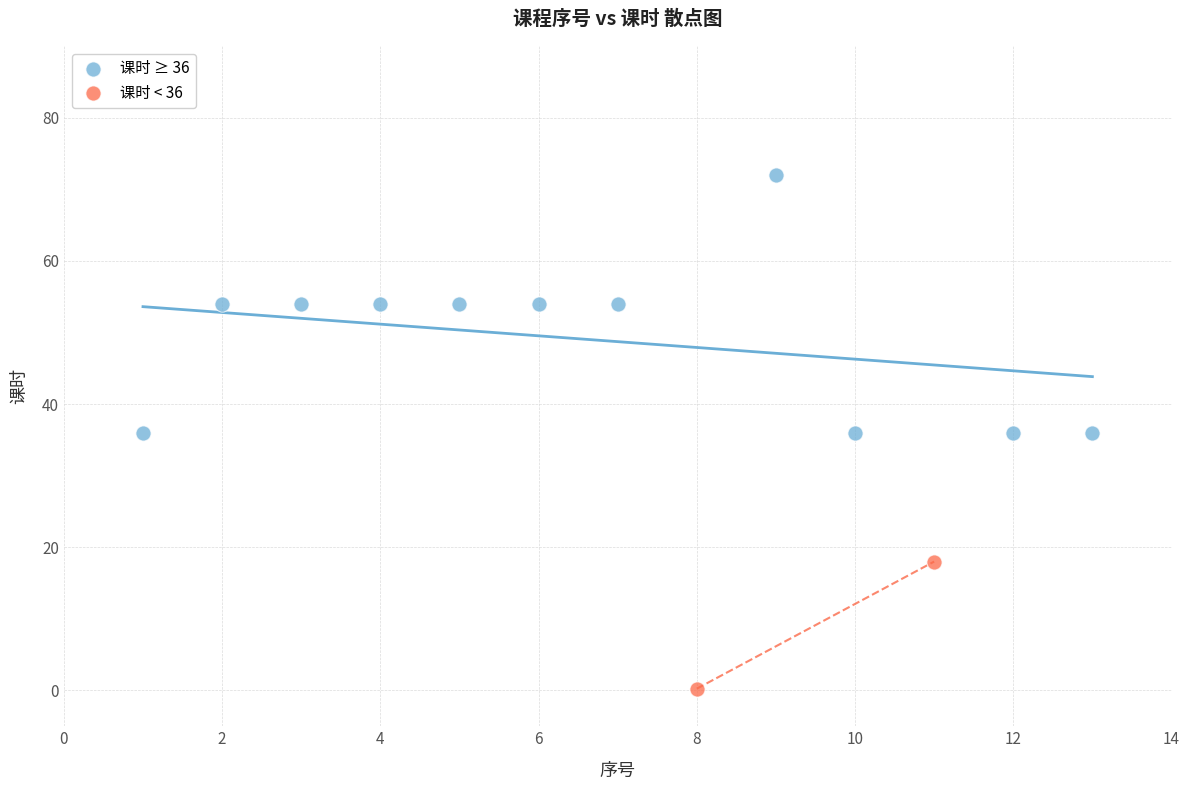

Which series reaches the maximum Y coordinate?

课时 ≥ 36